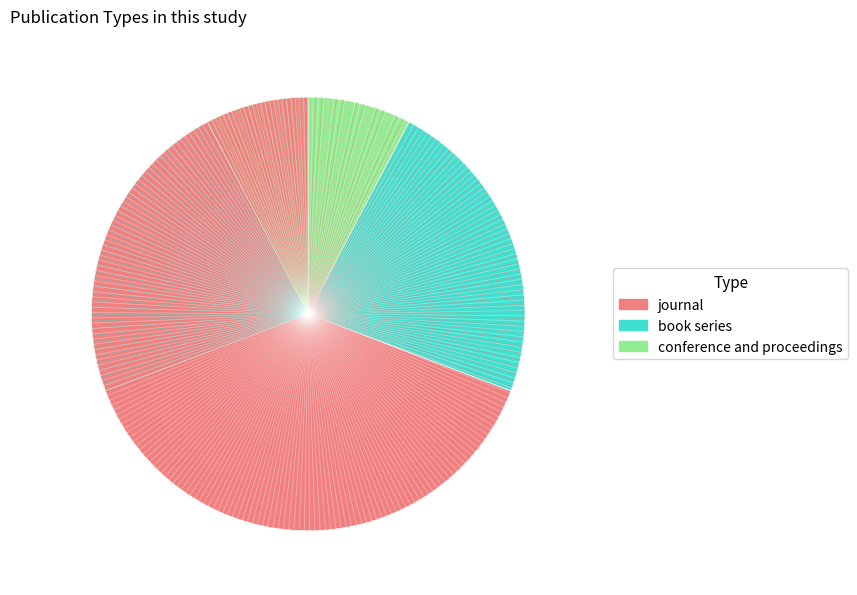

Which has a higher value, book series or conference and proceedings?

book series